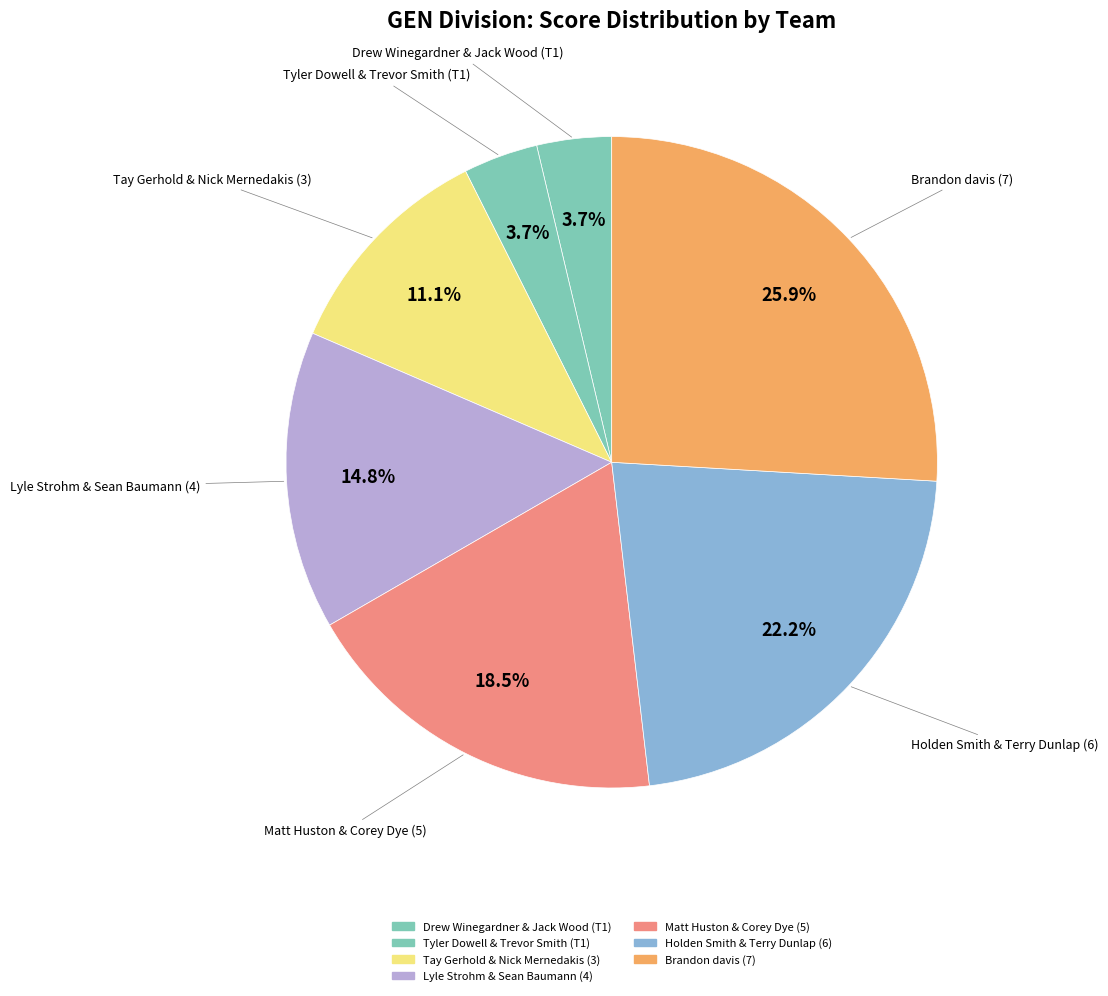

How many slices are in this pie chart?

7